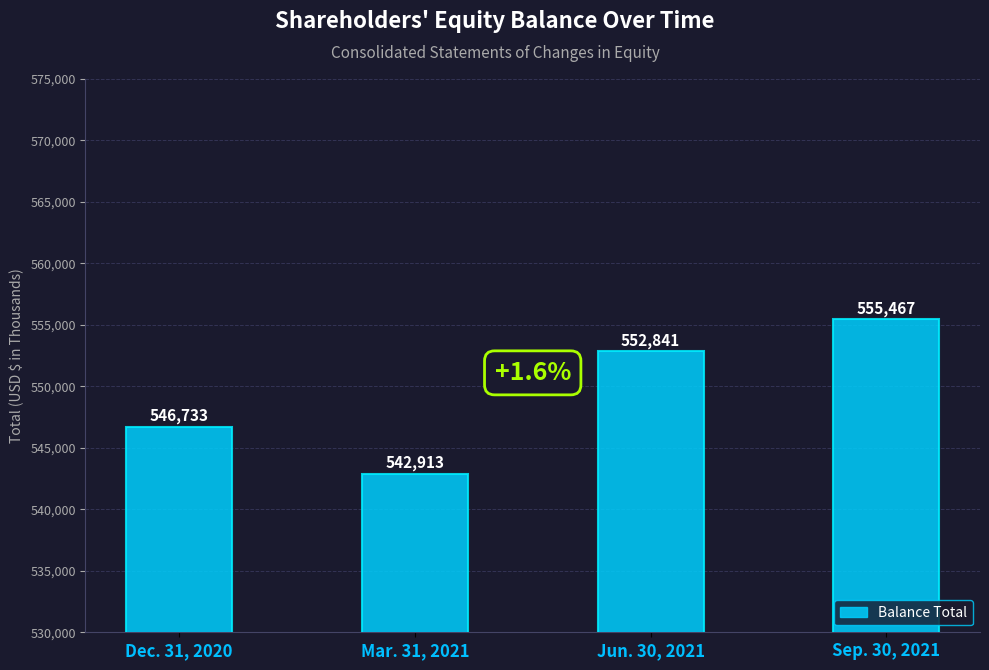

Rank the categories by value from highest to lowest.

Sep. 30, 2021, Jun. 30, 2021, Dec. 31, 2020, Mar. 31, 2021